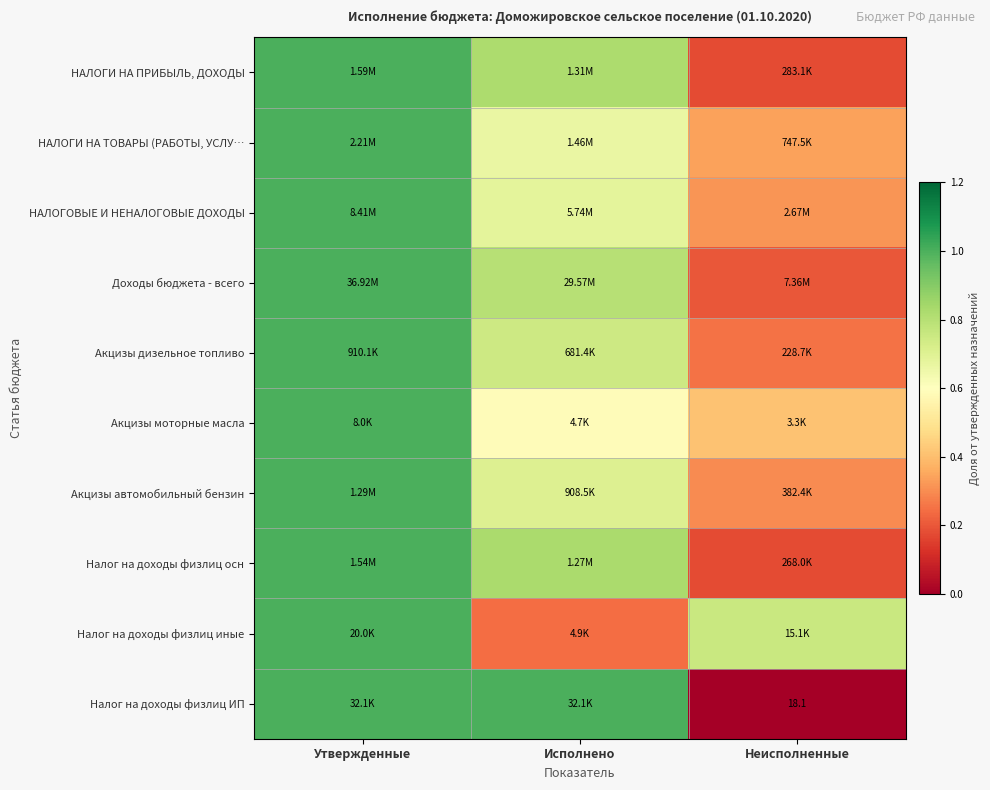

At how many categories does at least one series exceed 0?

3